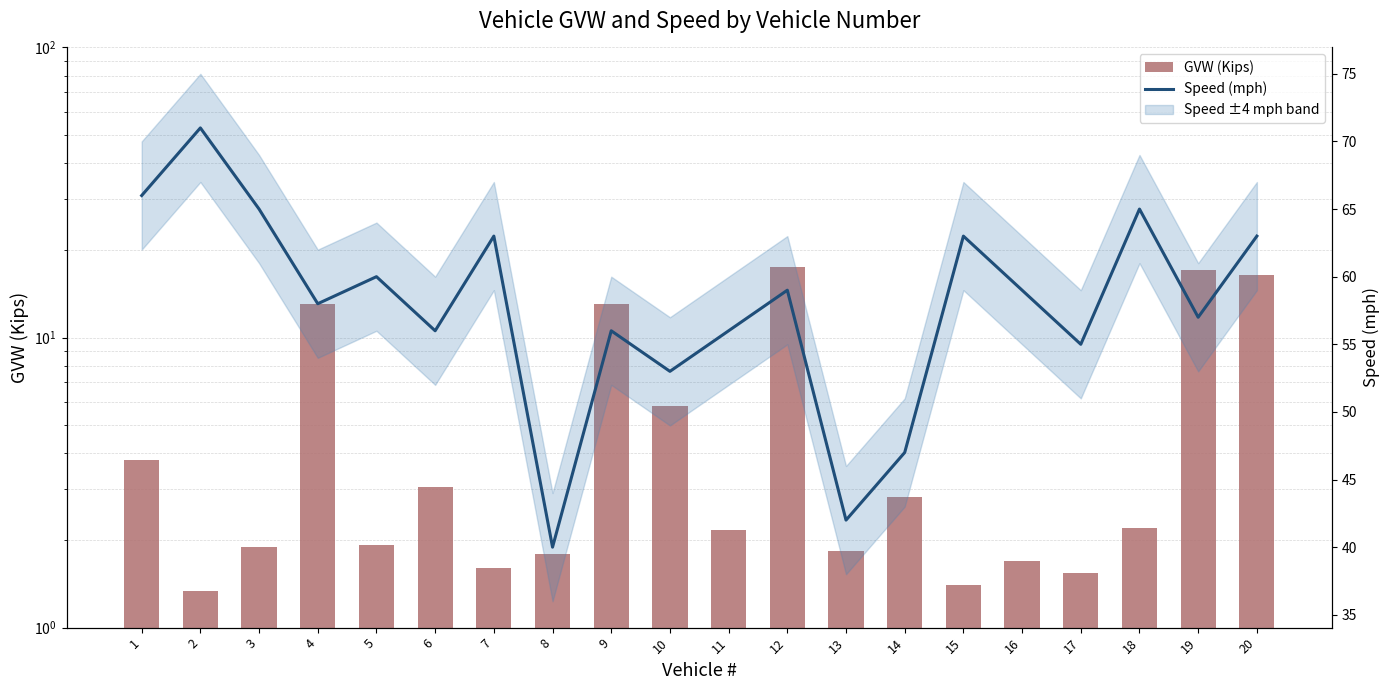

At which category does the chart reach its peak across all series?

2